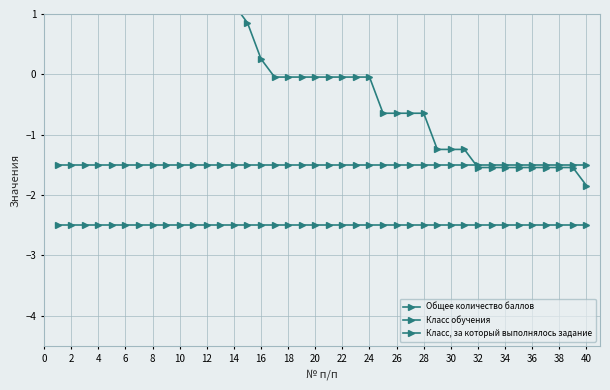

Which series has the largest total across all categories?

Общее количество баллов